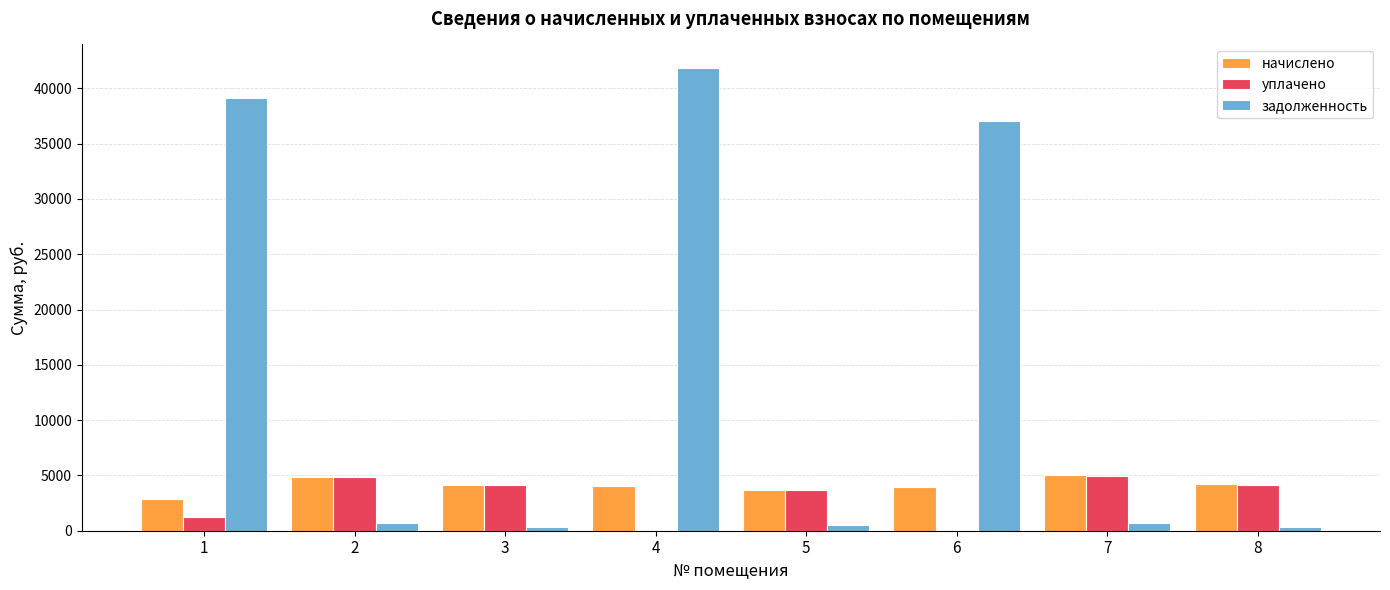

How many data points in начислено are above 4168?

4